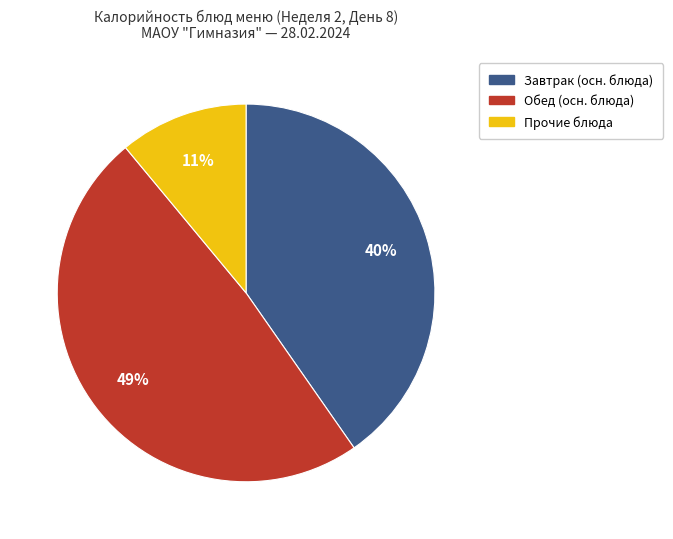

To the nearest percent, what is the average slice percentage?

33%